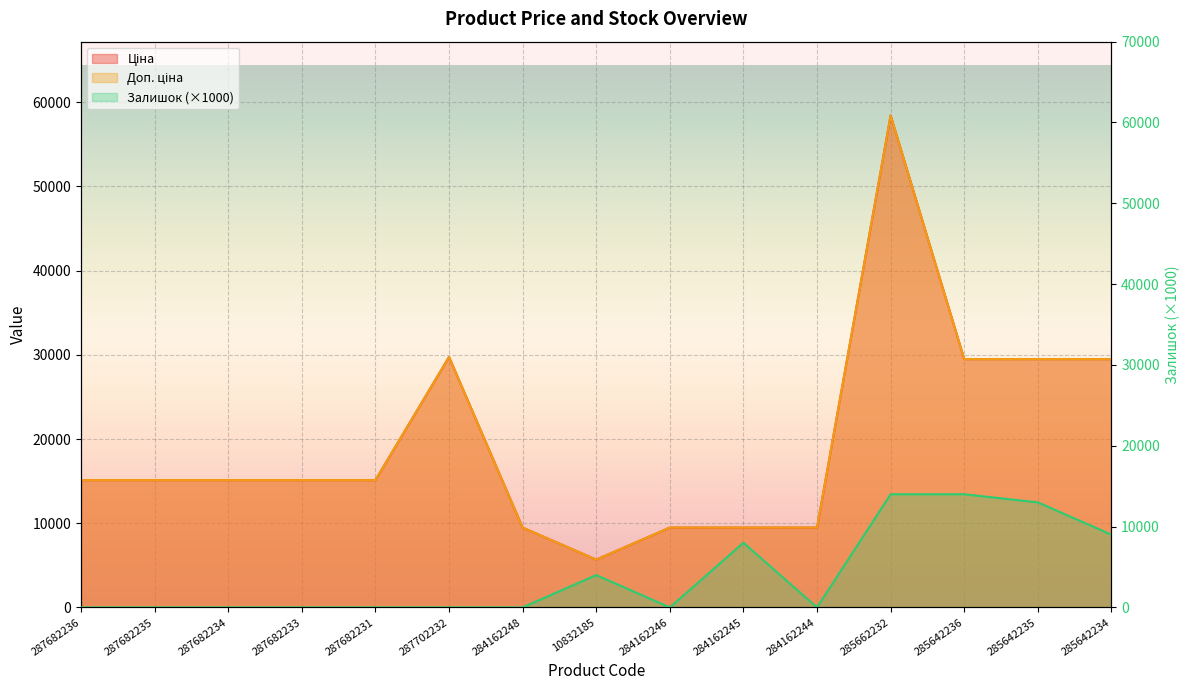

Count the number of data series in this chart.

3